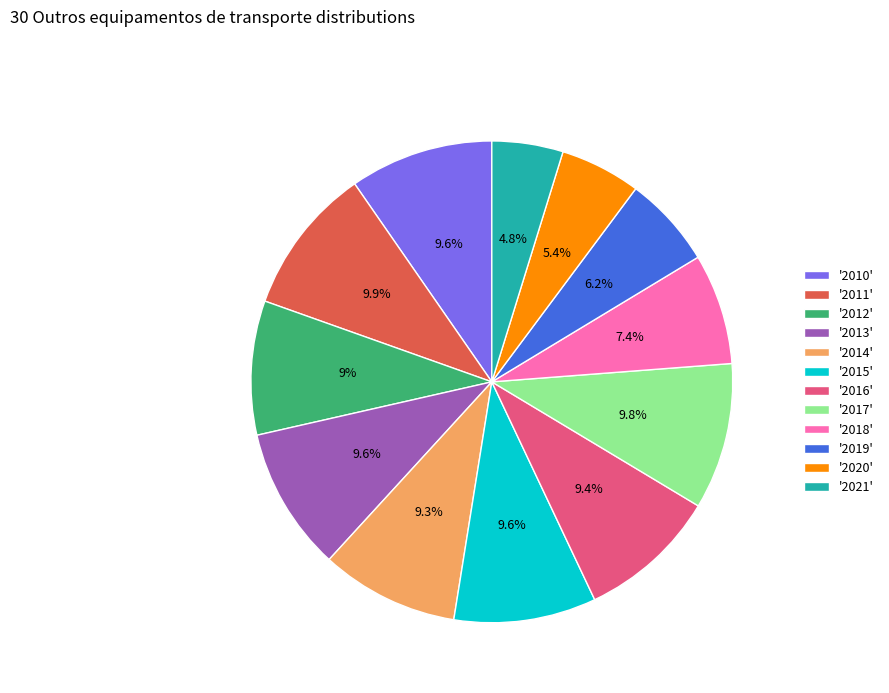

Approximately how many times larger is the value at '2020' compared to '2013'?

0.6